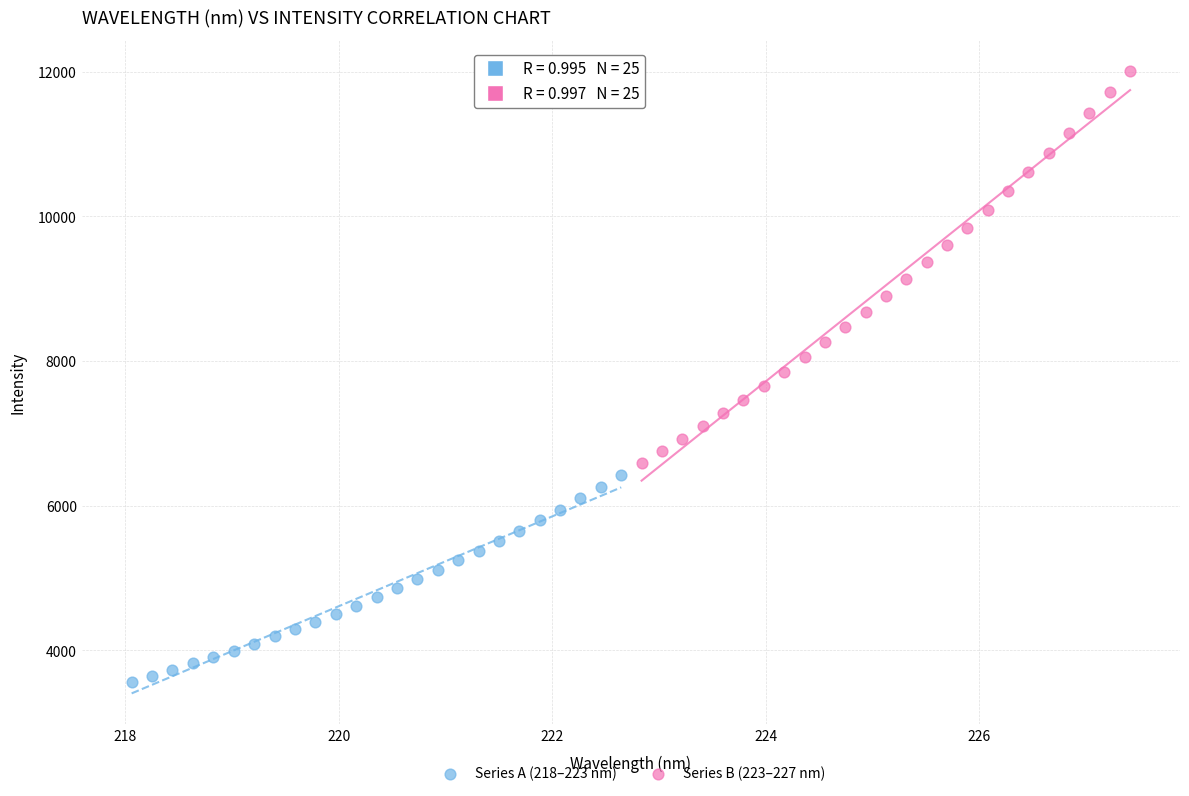

What are all the series names shown in the legend?

Series A (218–223 nm), Series B (223–227 nm)